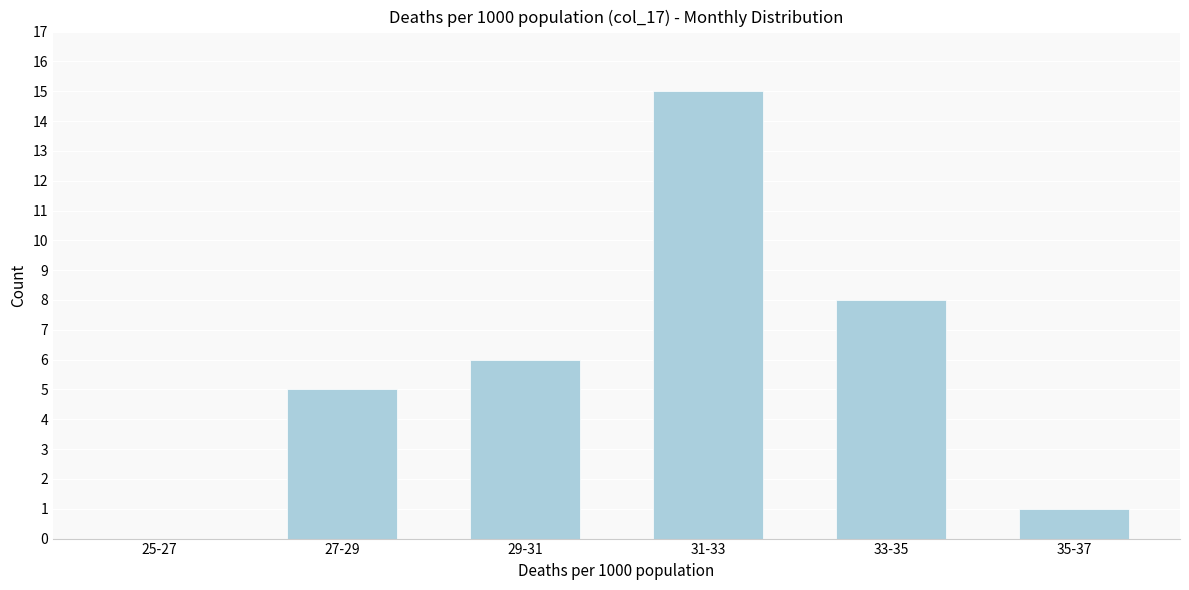

Reading left to right, extract all data points from this chart.

25-27=0	27-29=5	29-31=6	31-33=15	33-35=8	35-37=1